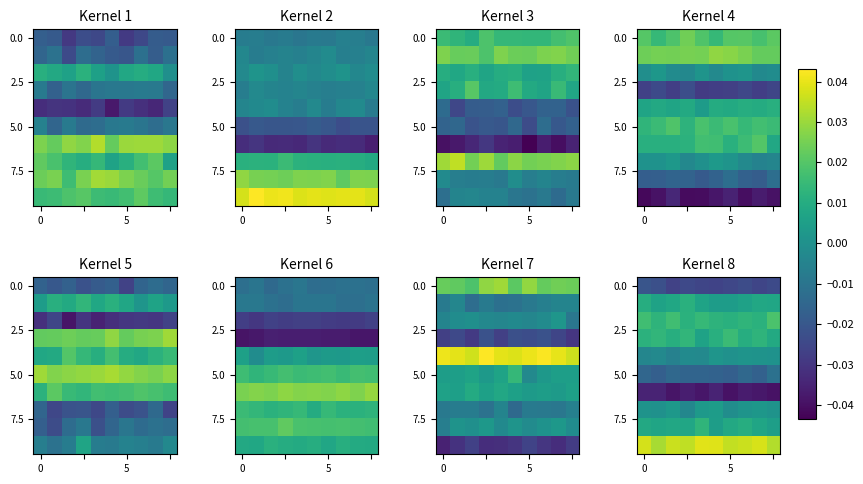

Which label corresponds to the smallest value in the chart?

9